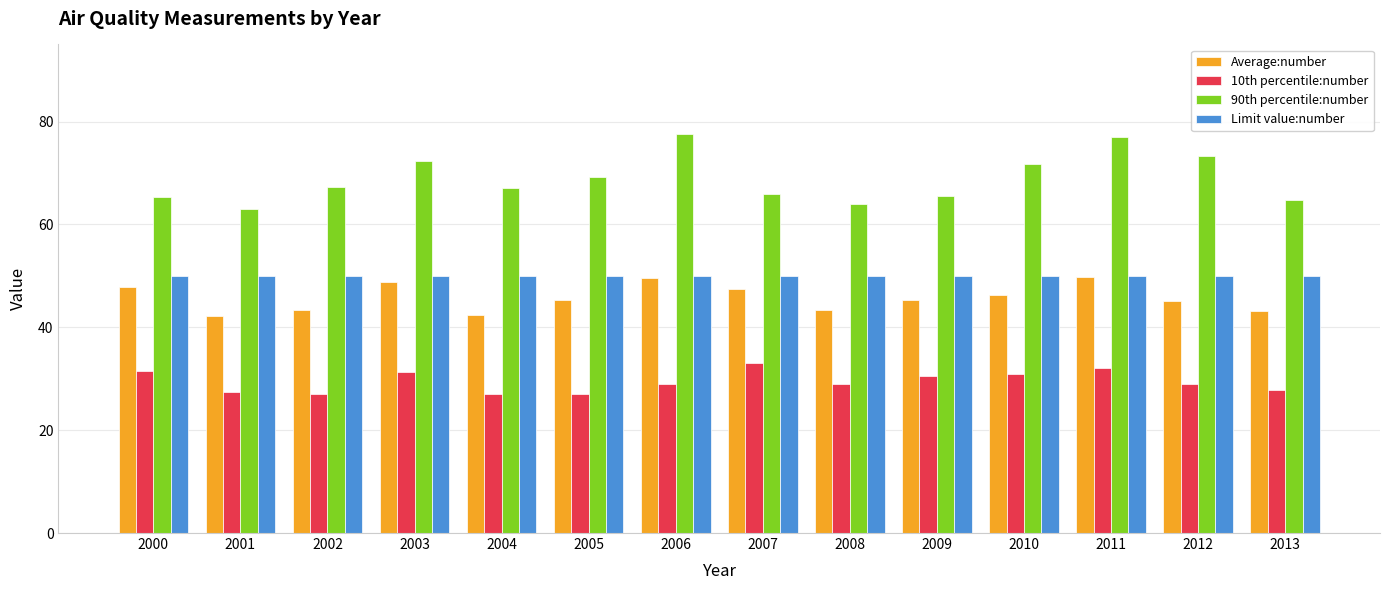

Which series changed the most between 2005 and 2011?

90th percentile:number